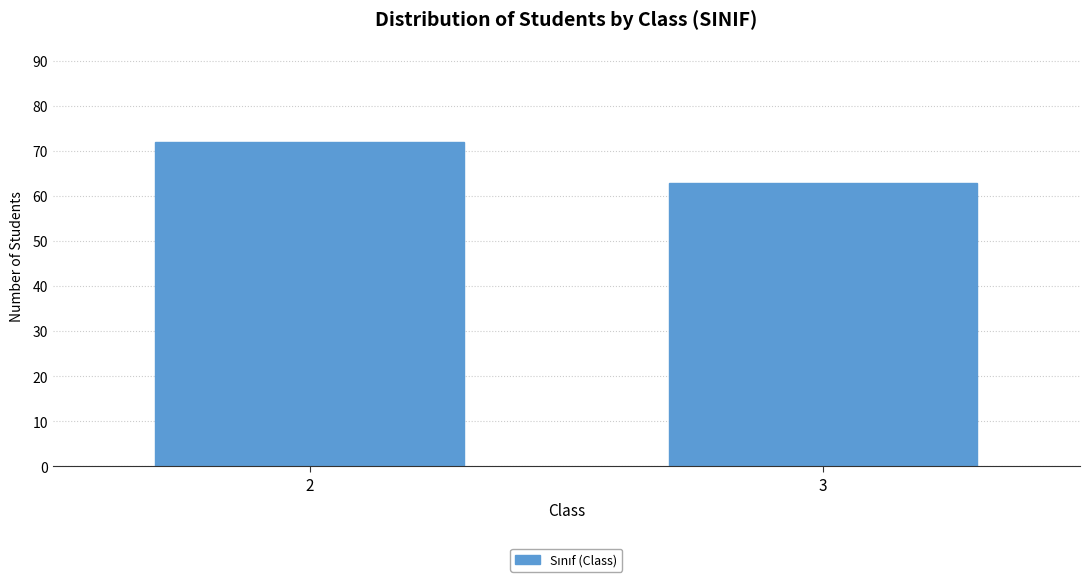

Reading left to right, list all the values displayed in this chart.

2=72	3=63